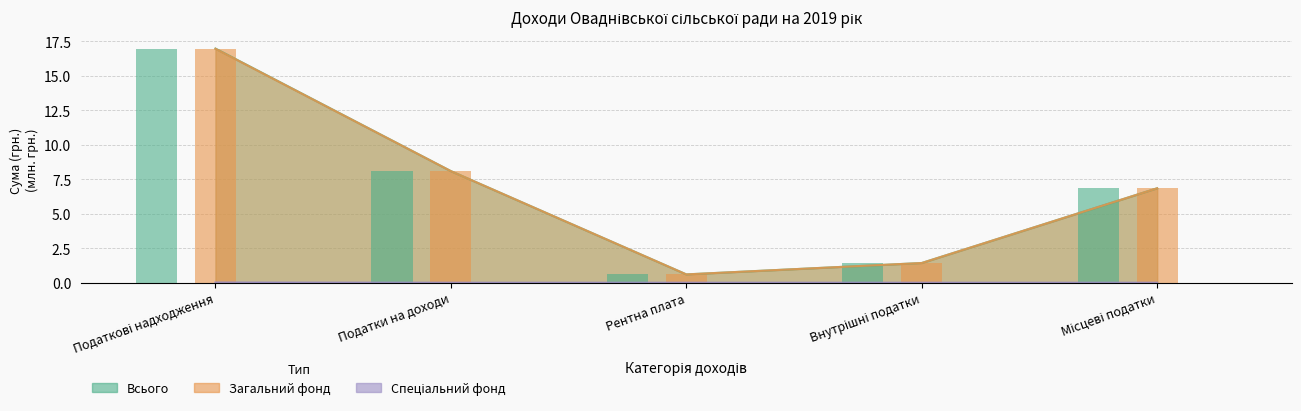

Does the chart contain any negative values?

No